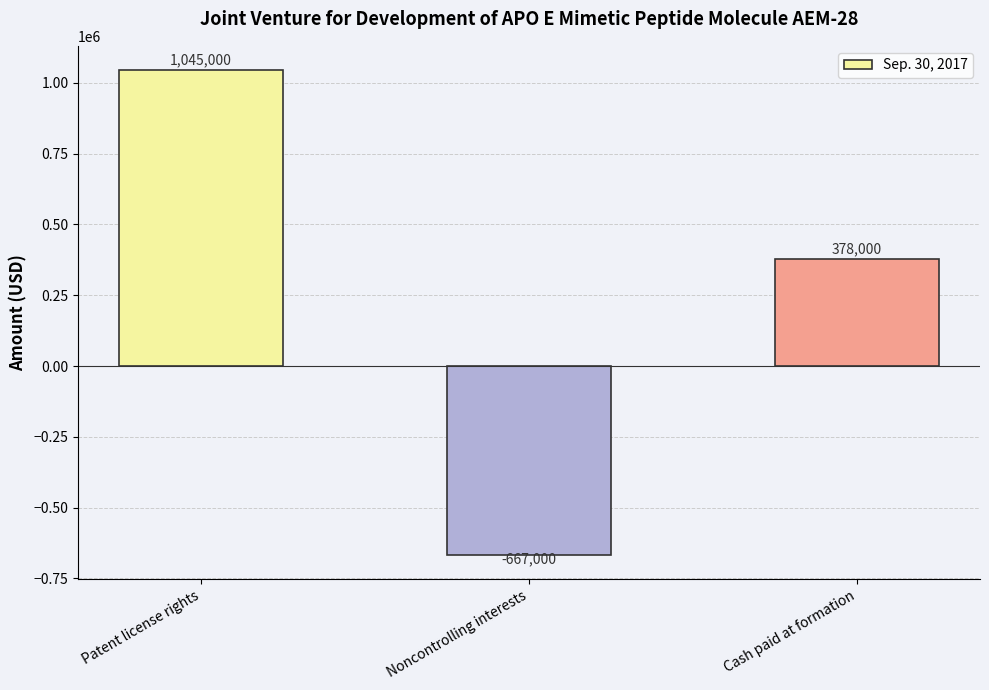

The chart shows a value of -189187 at Noncontrolling interests. True or false?

False